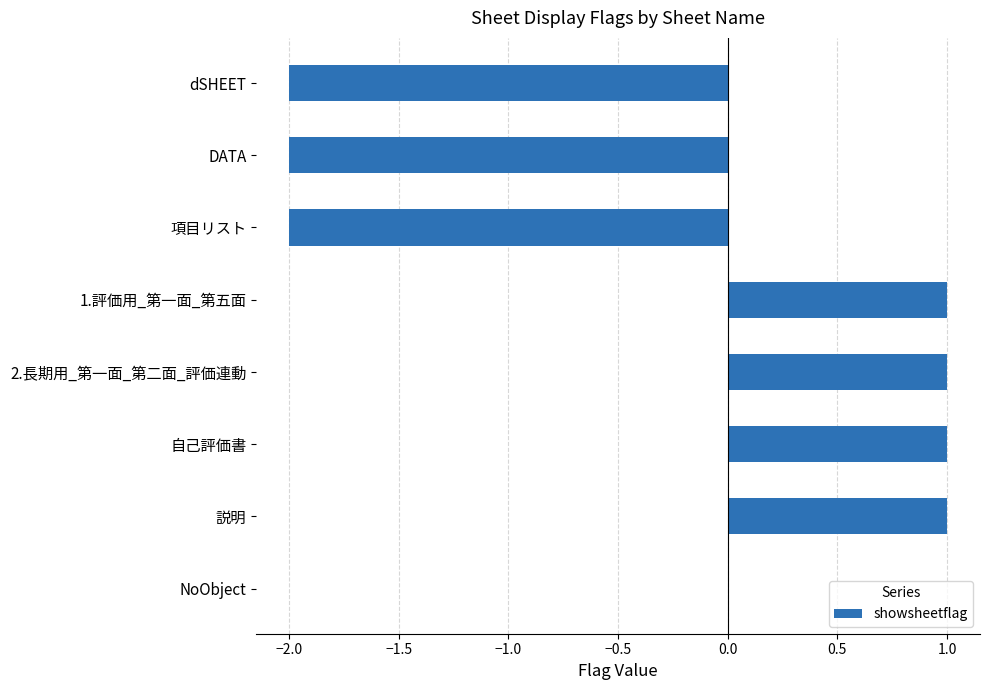

Does the chart contain stacked bars?

No